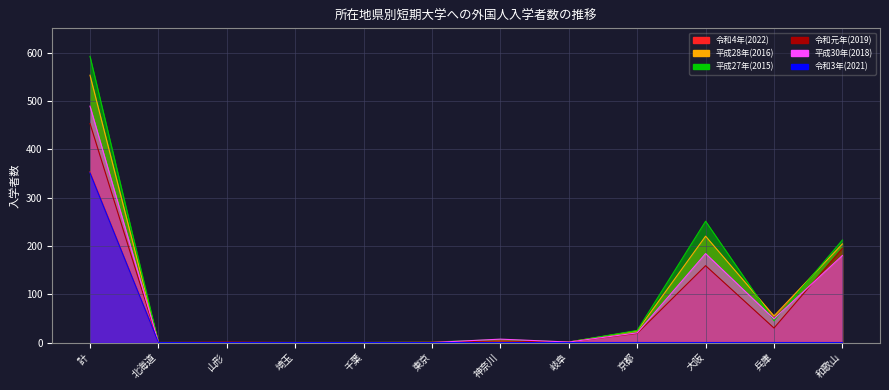

How many interior local valleys does the 平成28年(2016) series have?

2